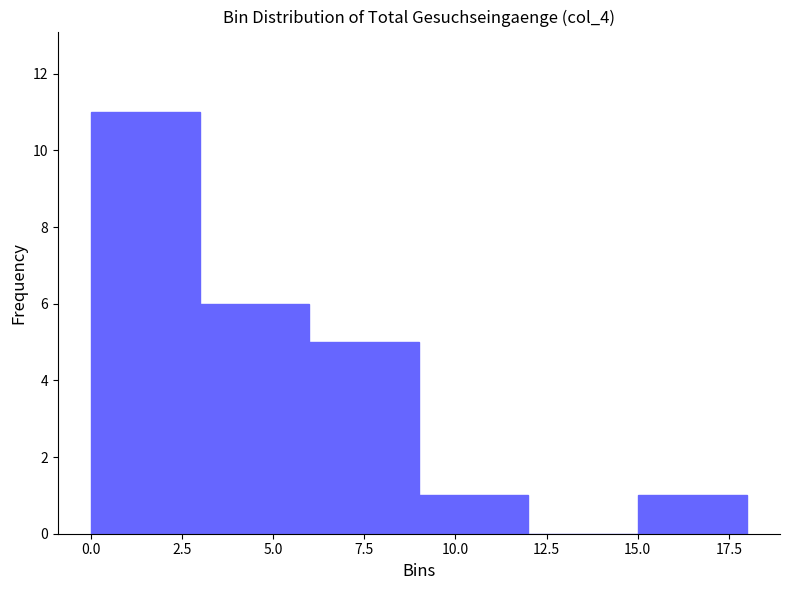

Over which range of the x-axis is the bar tallest?

0 to 3